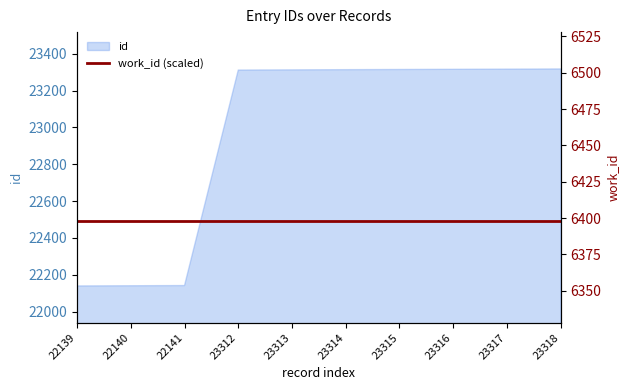

True or false: work_id and work_id (scaled) intersect in this chart.

False